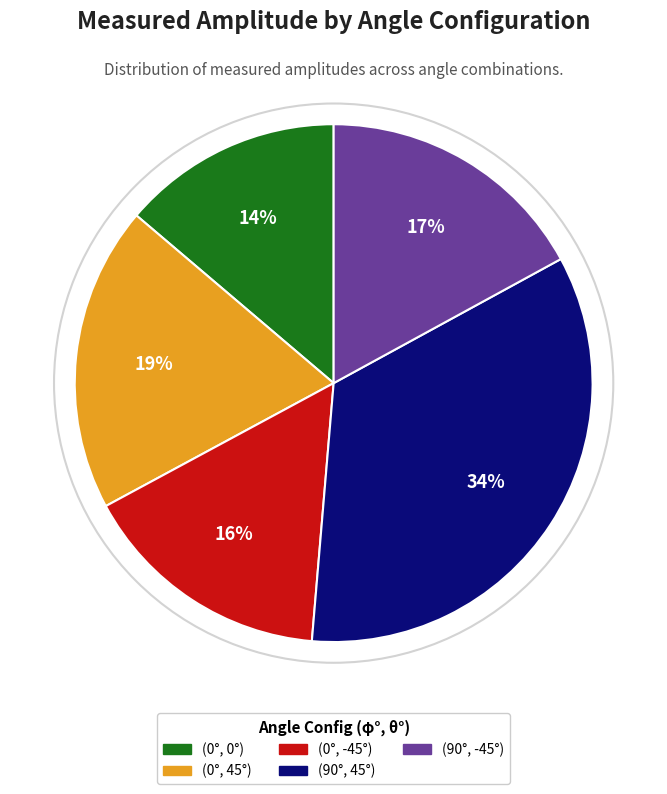

Do (0°, 45°) and (90°, 45°) together represent more than half of the pie?

Yes